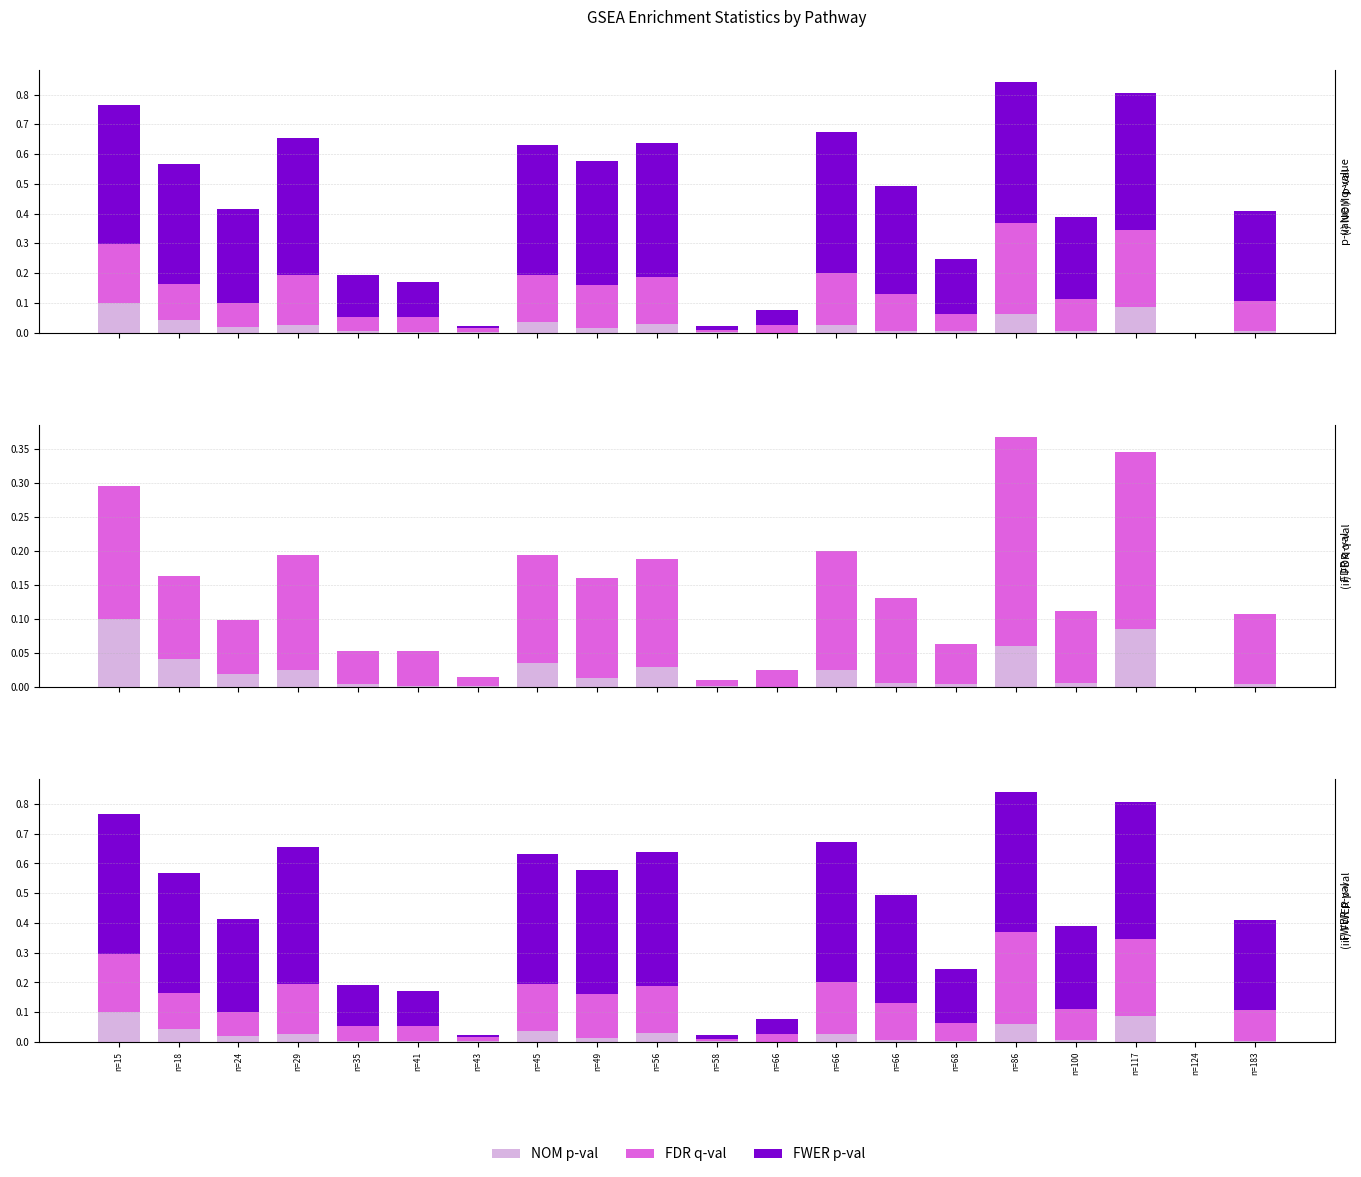

How many bars are there in each group?

3